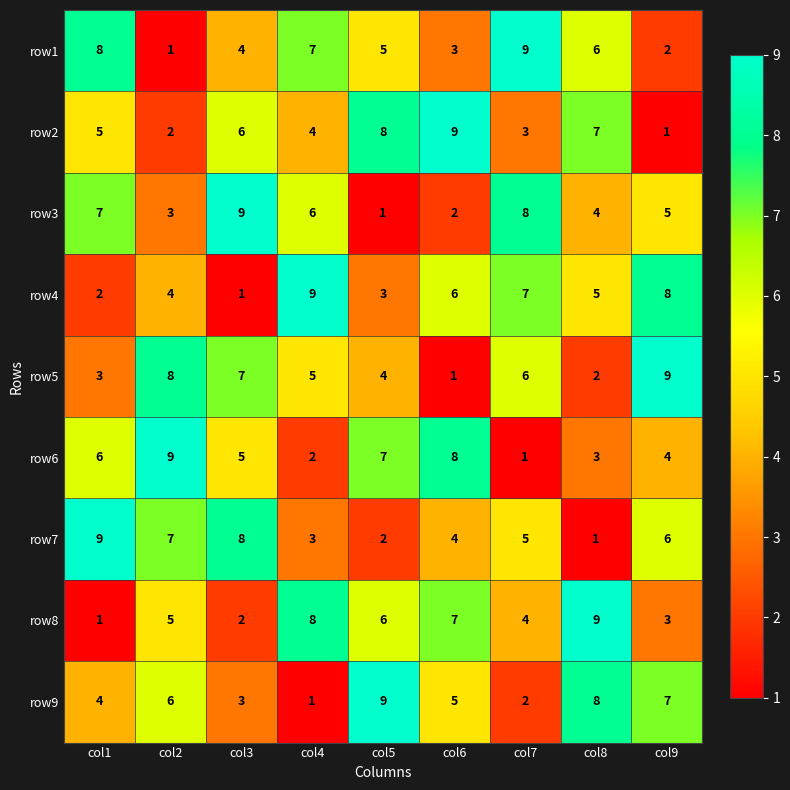

What is the difference between the maximum and second lowest values in the row5 series?

7